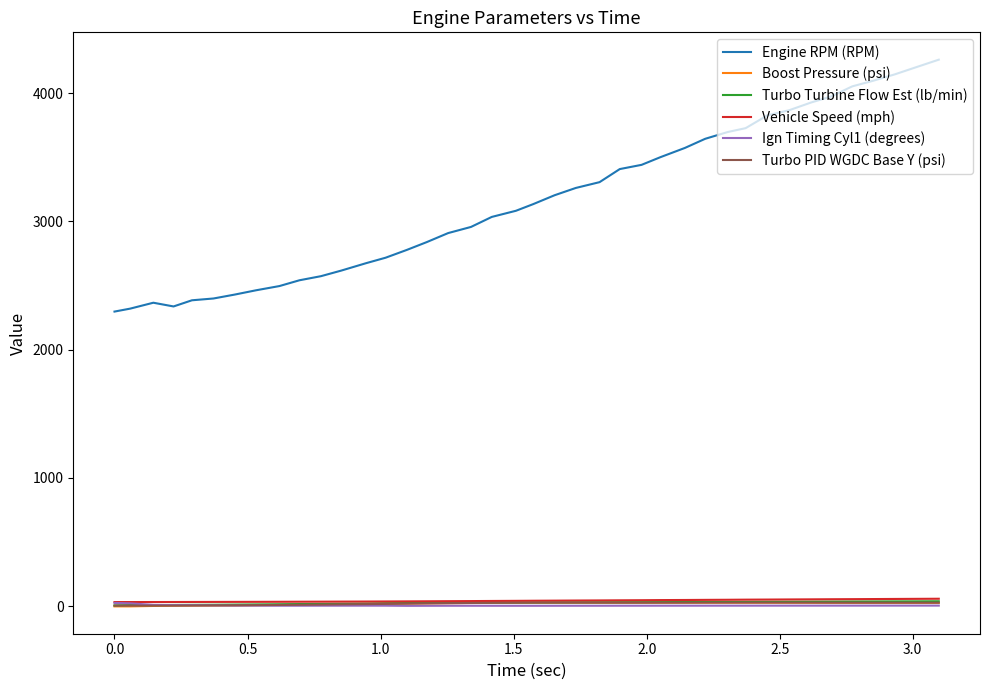

In Ign Timing Cyl1 (degrees), how many points are higher than both neighbors (excluding endpoints)?

2